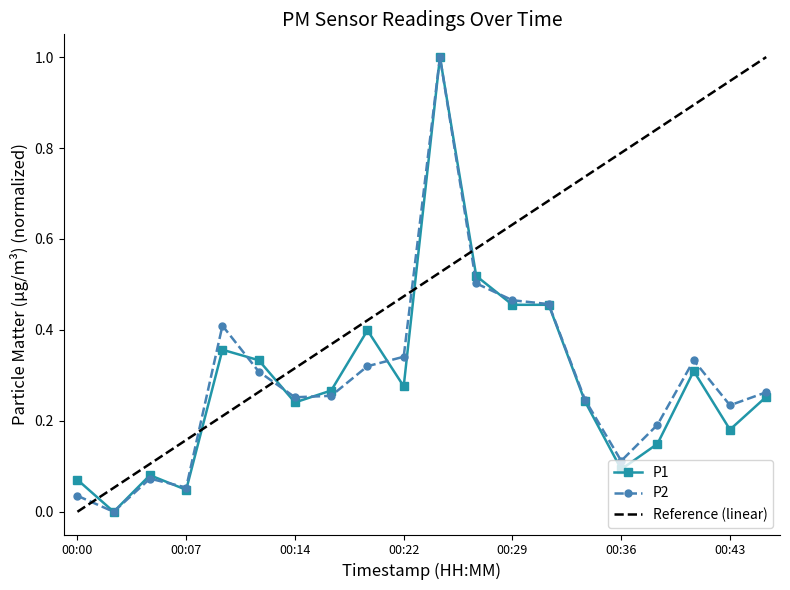

What is the greatest value displayed?

1.0